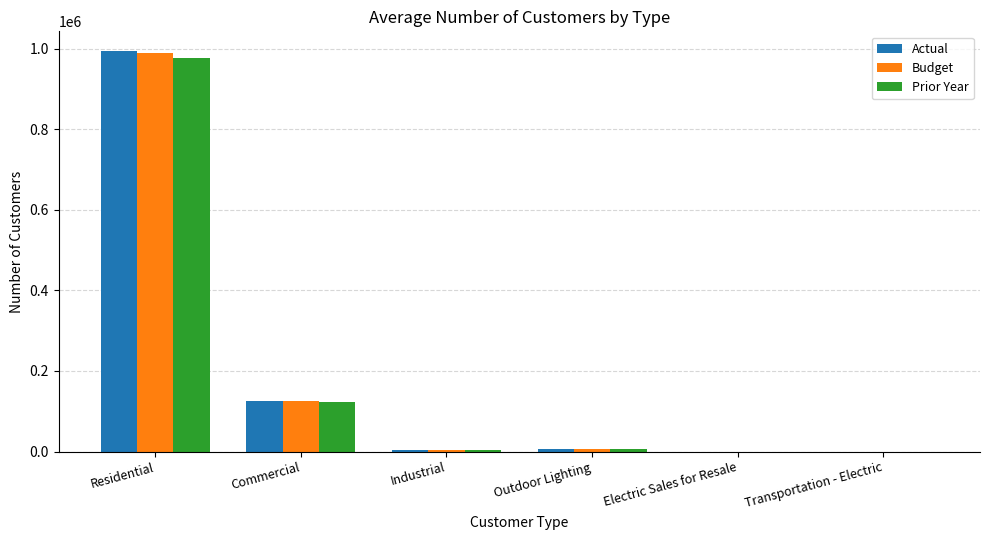

What is the approximate value of Actual at Transportation - Electric?

16